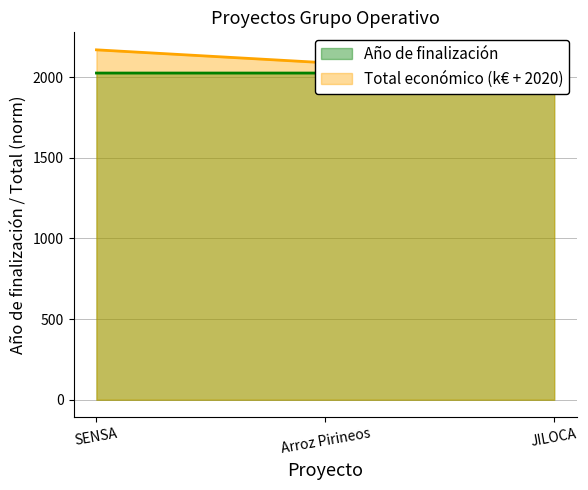

Which series changed the most between Arroz Pirineos and JILOCA?

Total económico